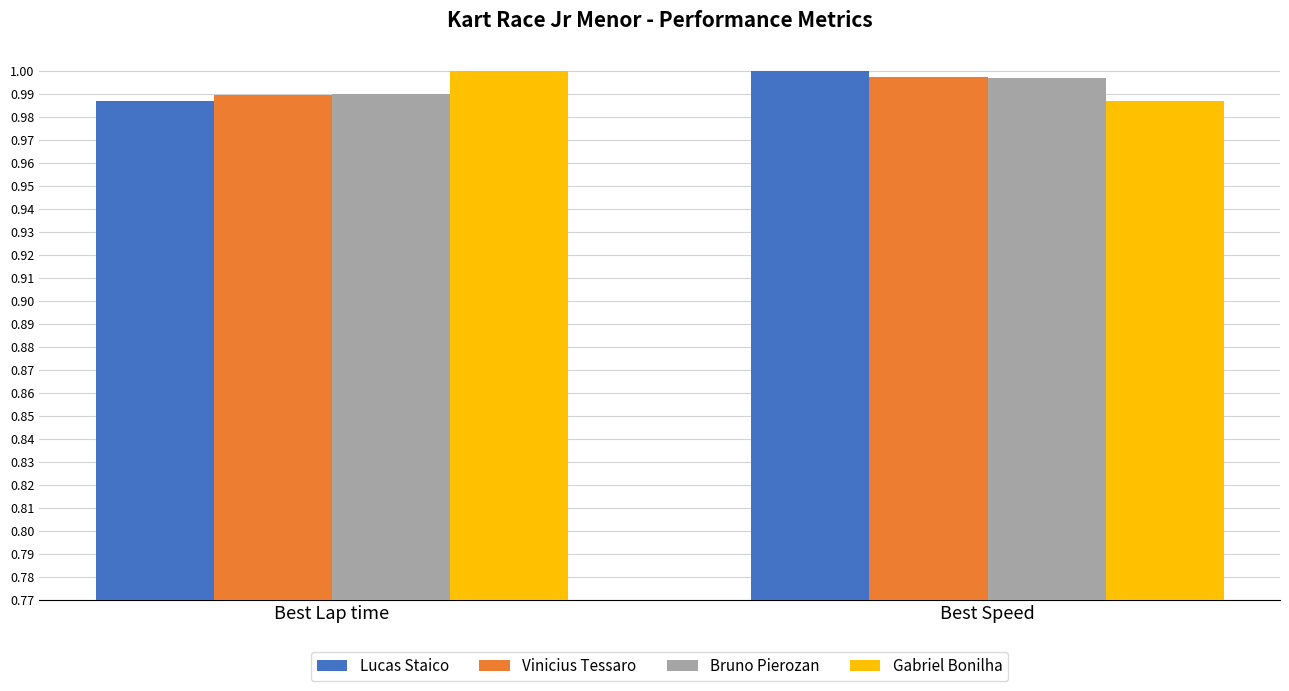

Rank the categories by Lucas Staico value from lowest to highest.

Best Lap time, Best Speed